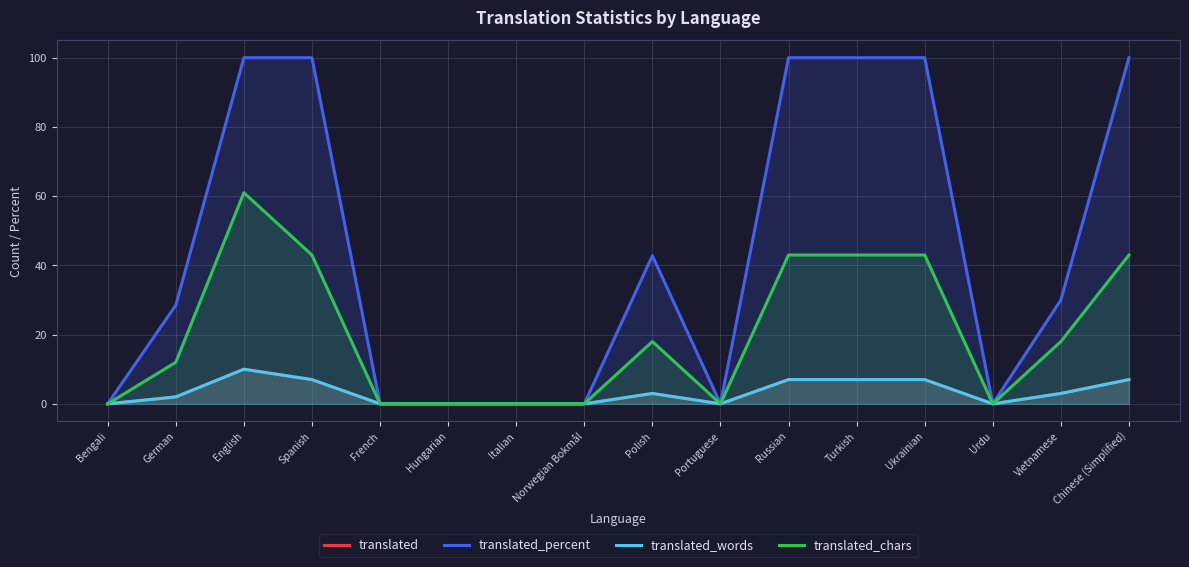

Which series has the largest total across all categories?

translated_percent